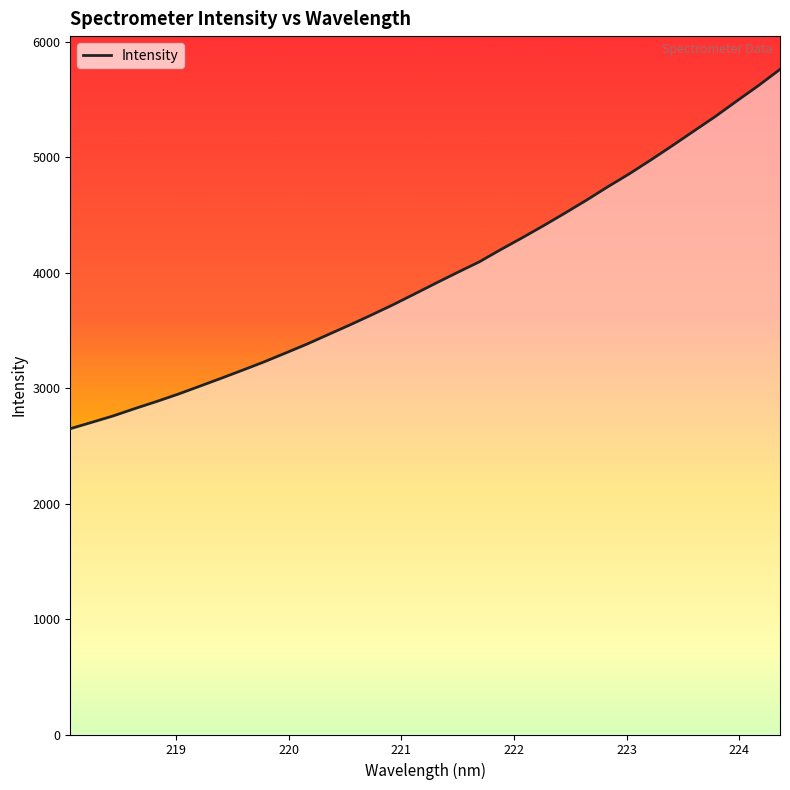

What is the difference between the maximum and minimum values?

3111.4